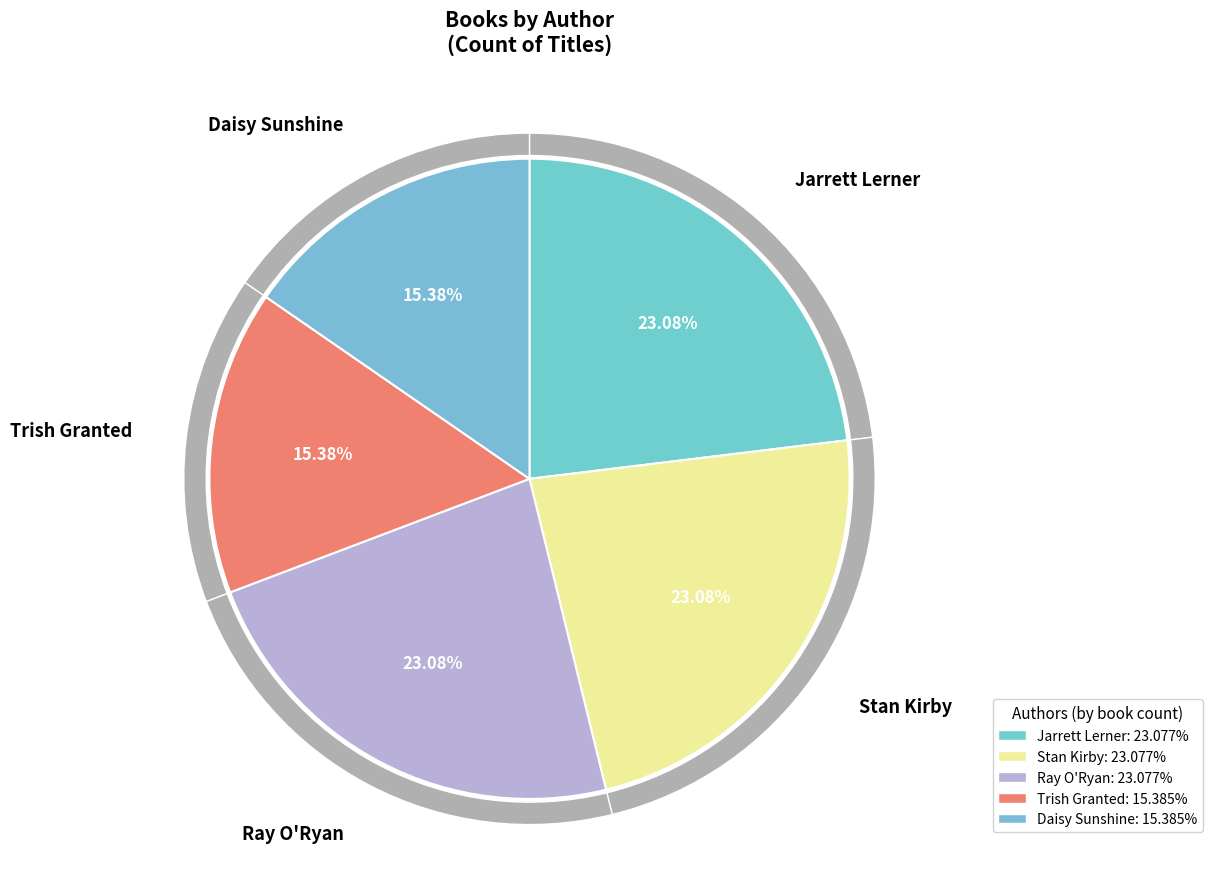

To the nearest percent, what percentage of the pie is Trish Granted (171812384)?

15%